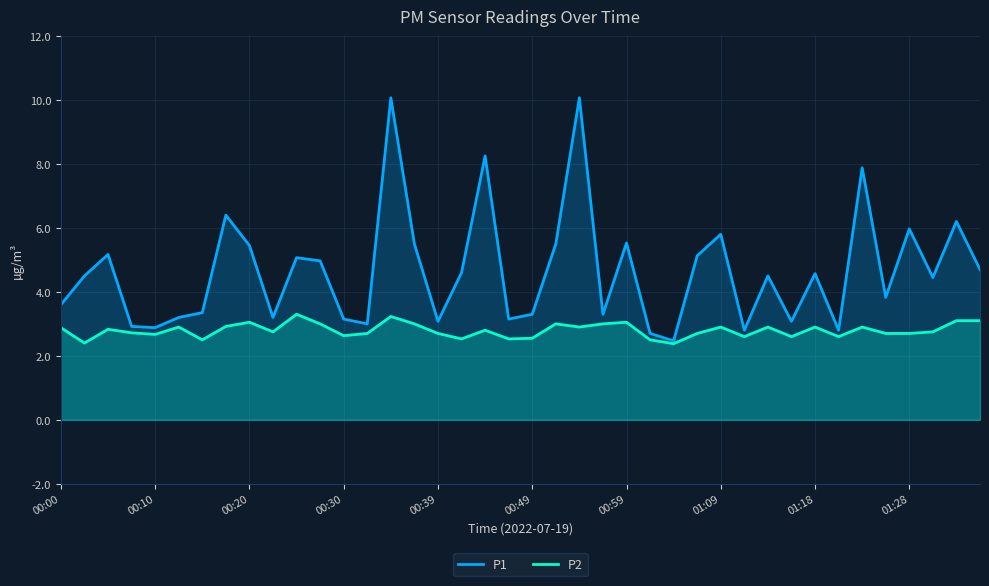

Does the chart display data point markers on the line(s)?

No